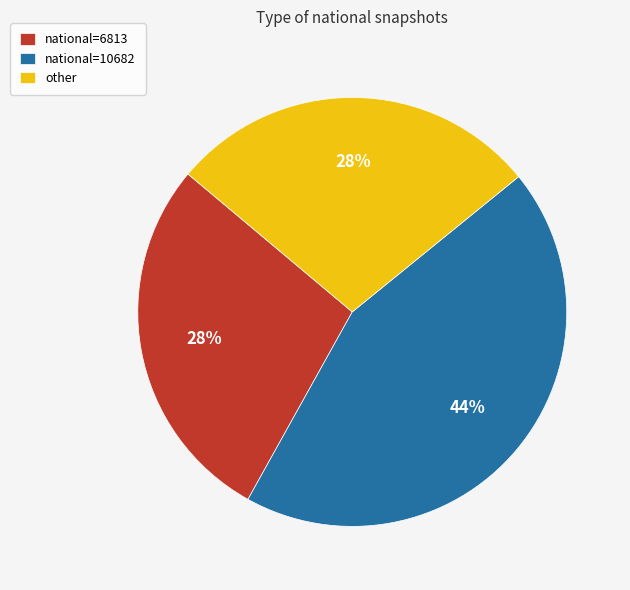

What is the largest slice in the pie chart?

national=10682